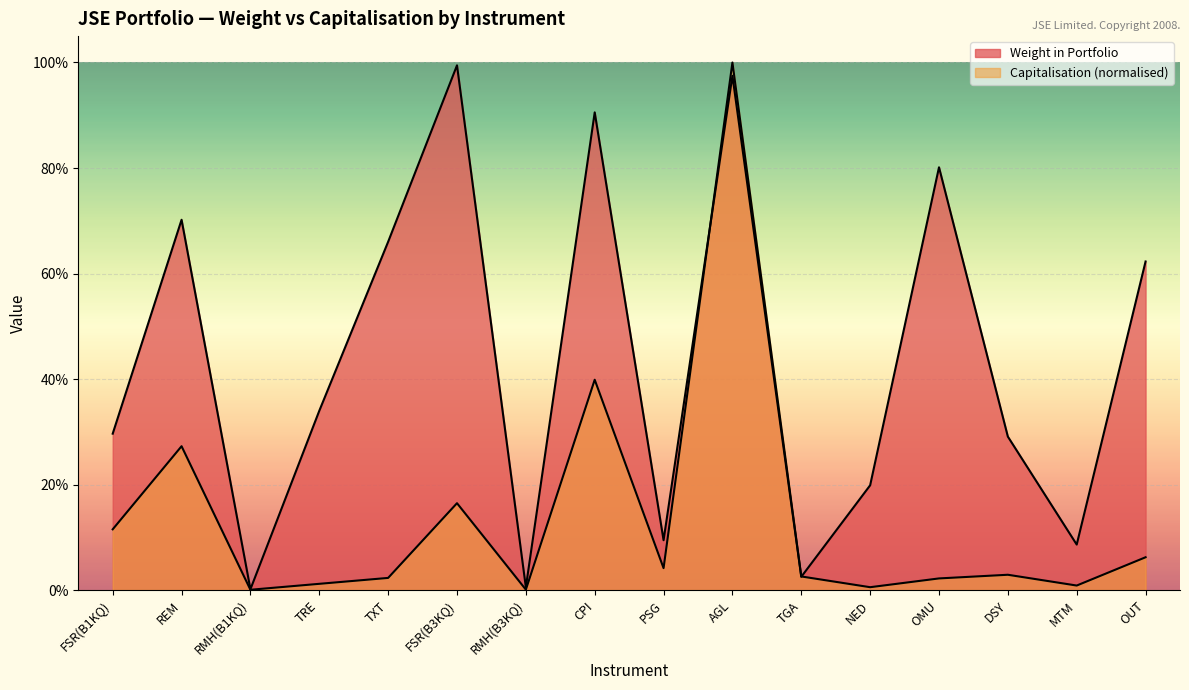

What is the average value of the Weight in Portfolio series?

0.4